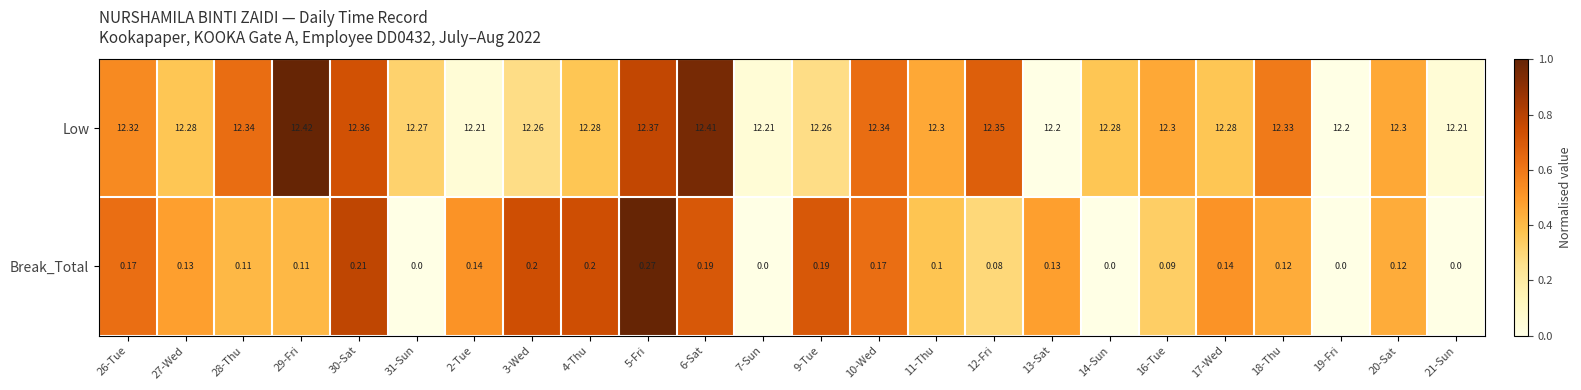

Is the value of Low at 20-Sat greater than the value of Break_Total at 14-Sun?

Yes